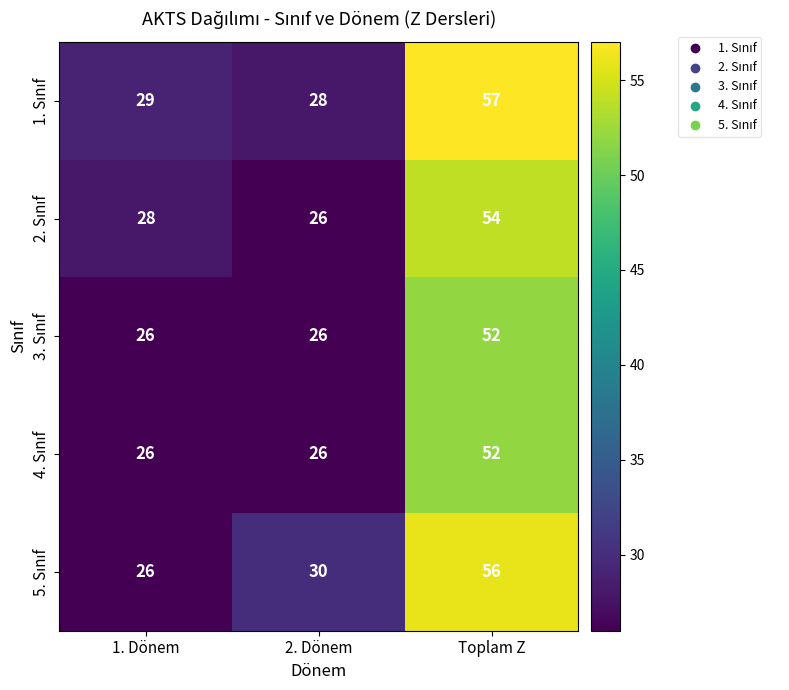

Which category has the highest value across all series?

Toplam Z